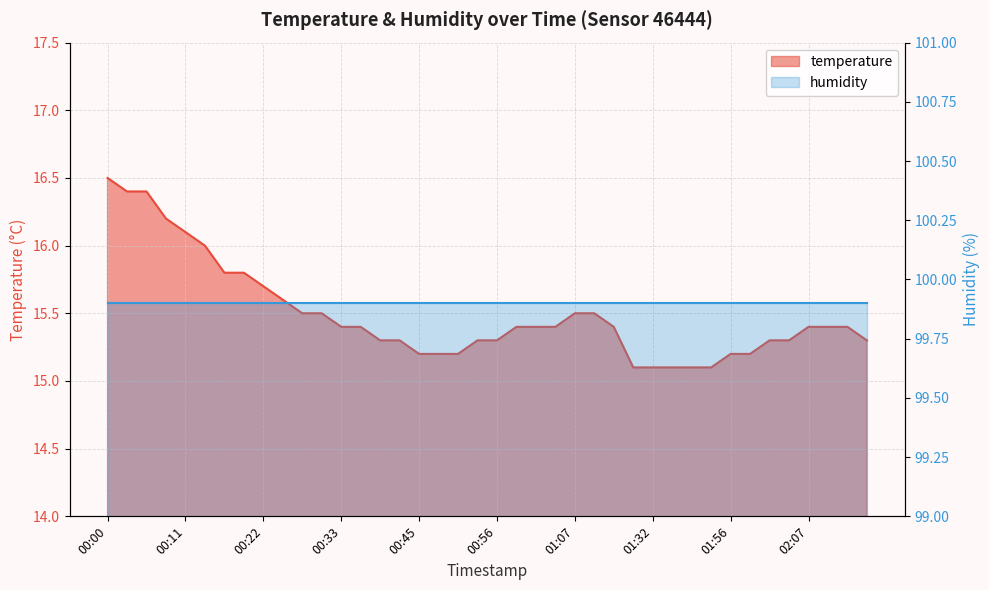

Is it true that the value at 02:13 is 15.4?

True